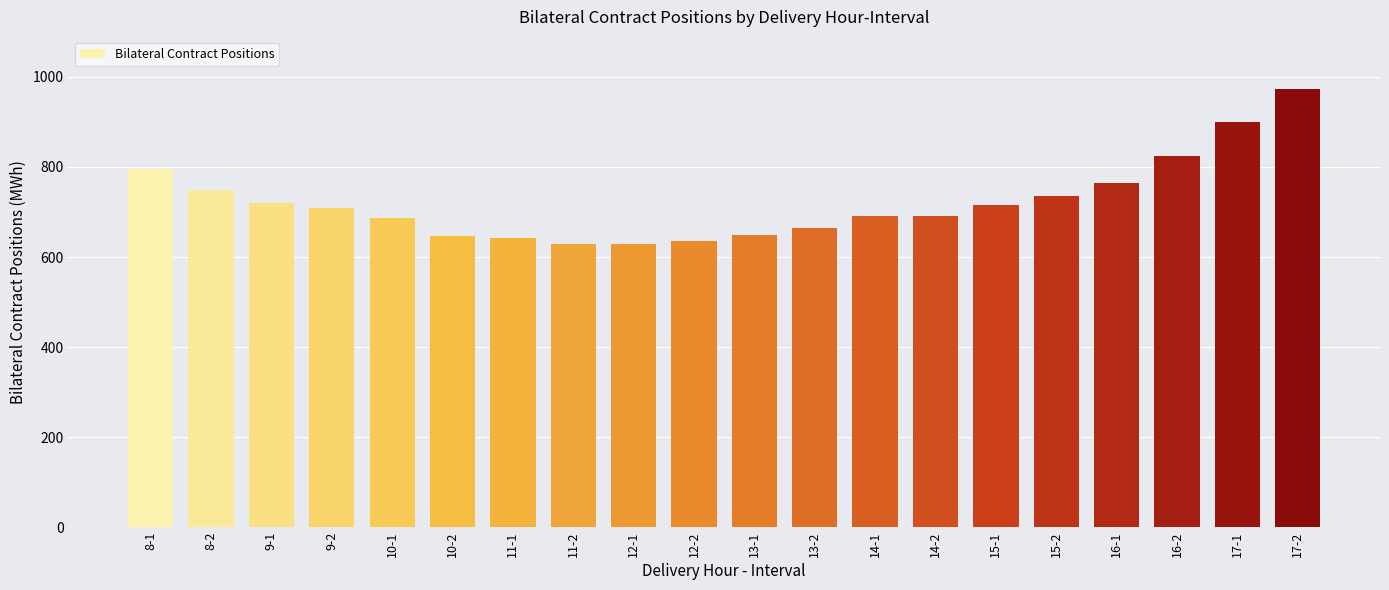

What is the maximum value shown in the chart?

972.3